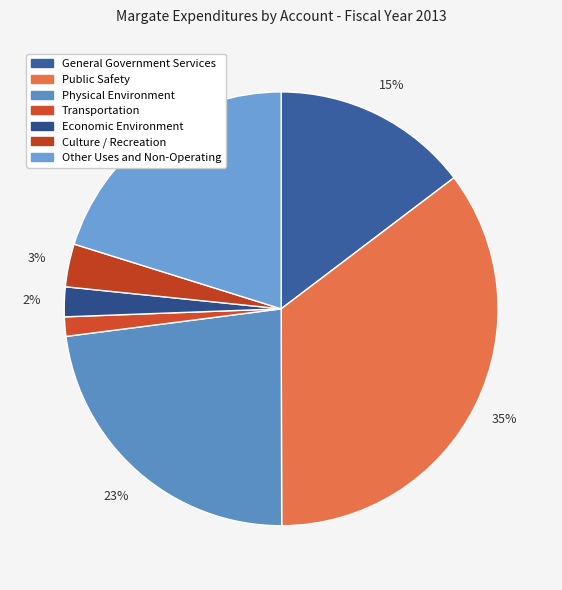

Is there any slice that represents more than half of the pie?

No